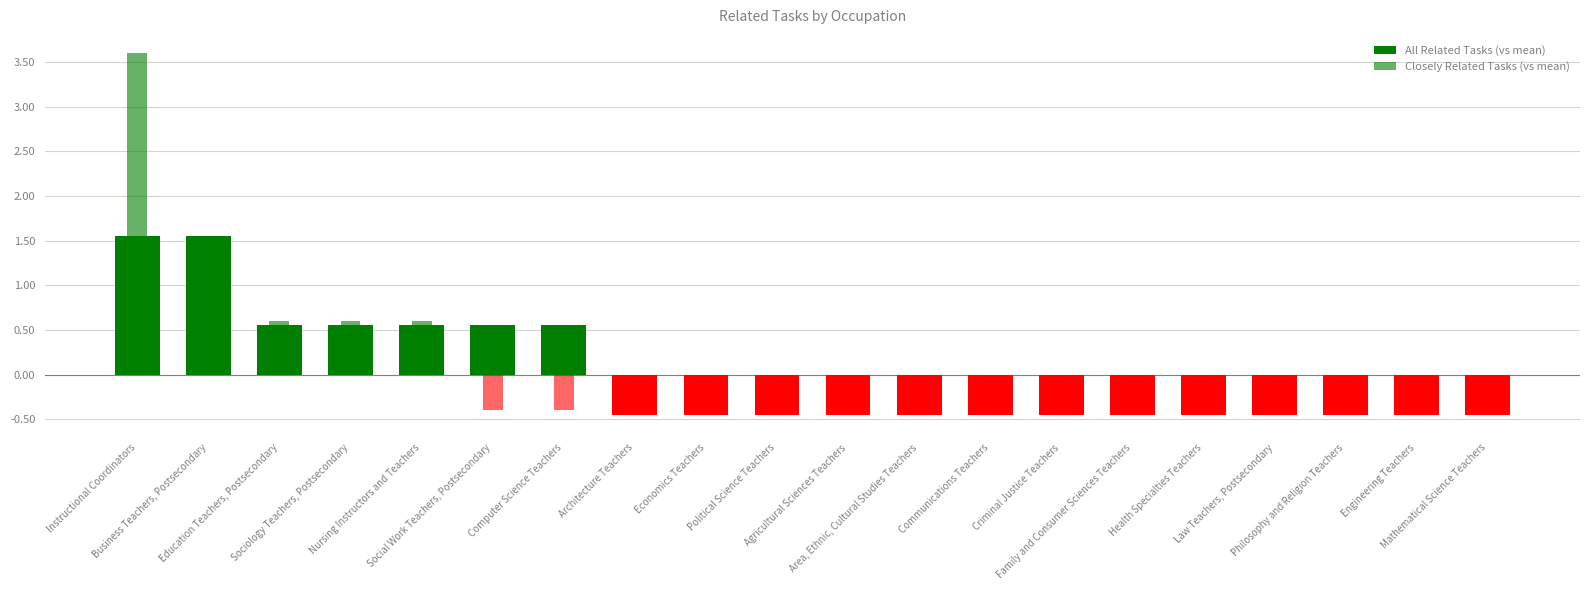

At Family and Consumer Sciences Teachers, list the series in order from smallest to largest.

All Related Tasks (vs mean), Closely Related Tasks (vs mean)